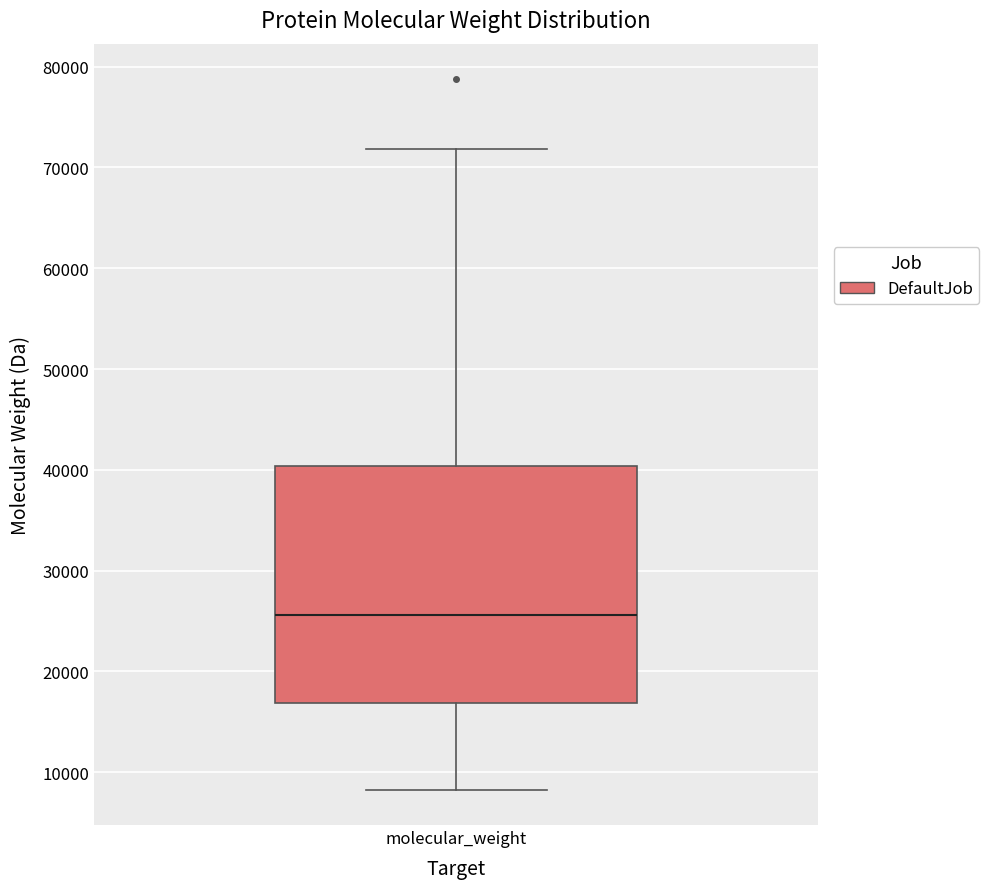

Transcribe this box plot: give where the median line is, the range the box spans, and where the two whiskers end, as read against the y-axis. The values are not printed on the chart, so give them approximately, as read against the axis.

median 26000, box 17000 to 40000, whiskers 8000 to 72000